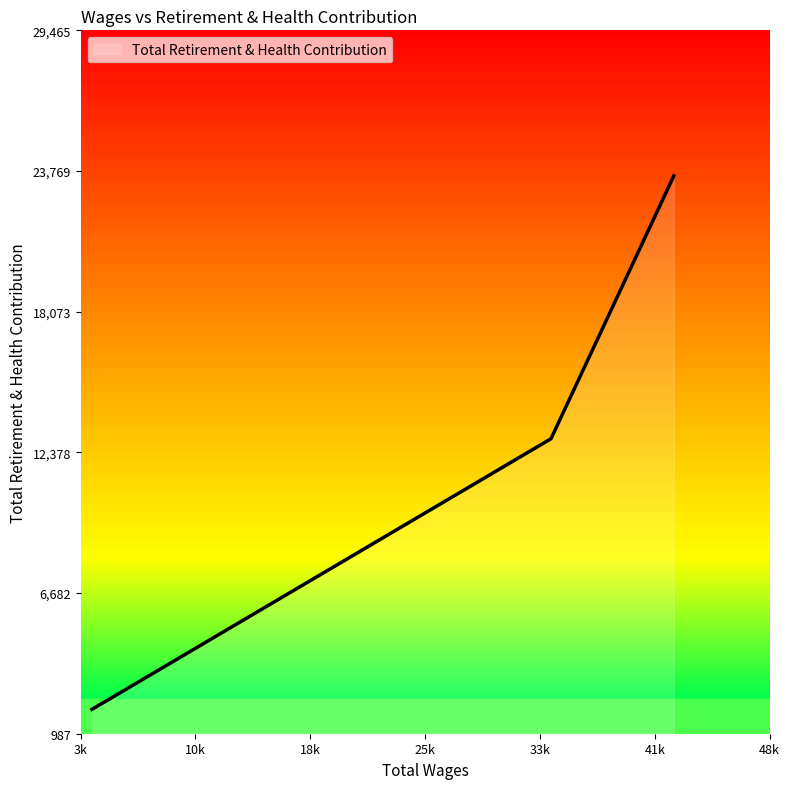

What is the maximum value shown in the chart?

23572